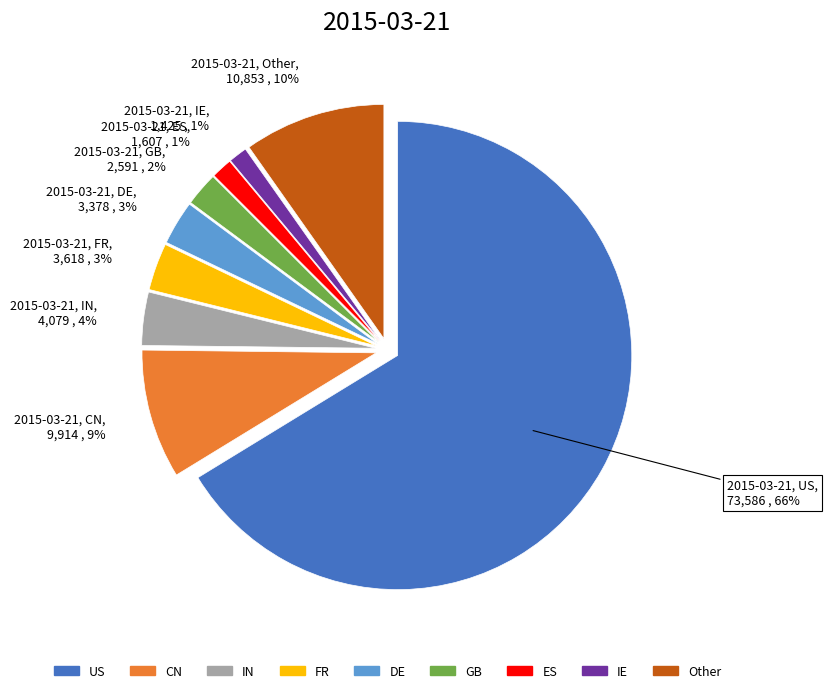

Does US account for over 50% of the chart?

Yes